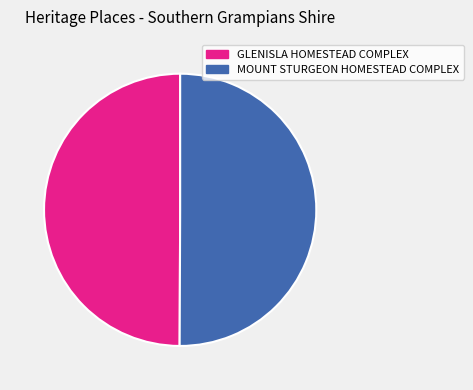

Approximately how many times larger is the value at GLENISLA HOMESTEAD COMPLEX compared to MOUNT STURGEON HOMESTEAD COMPLEX?

1.0